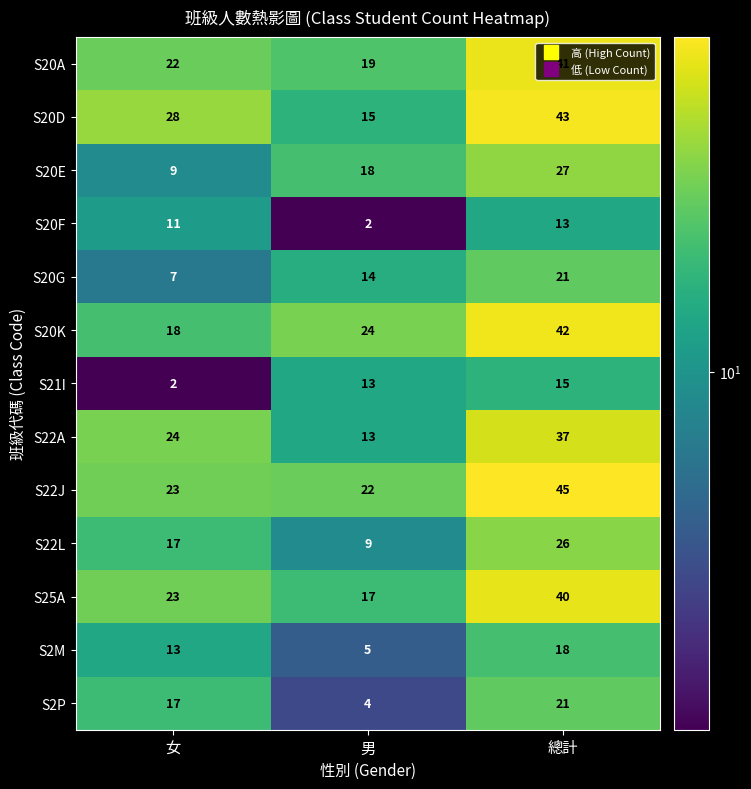

At how many categories does at least one series exceed 17?

3